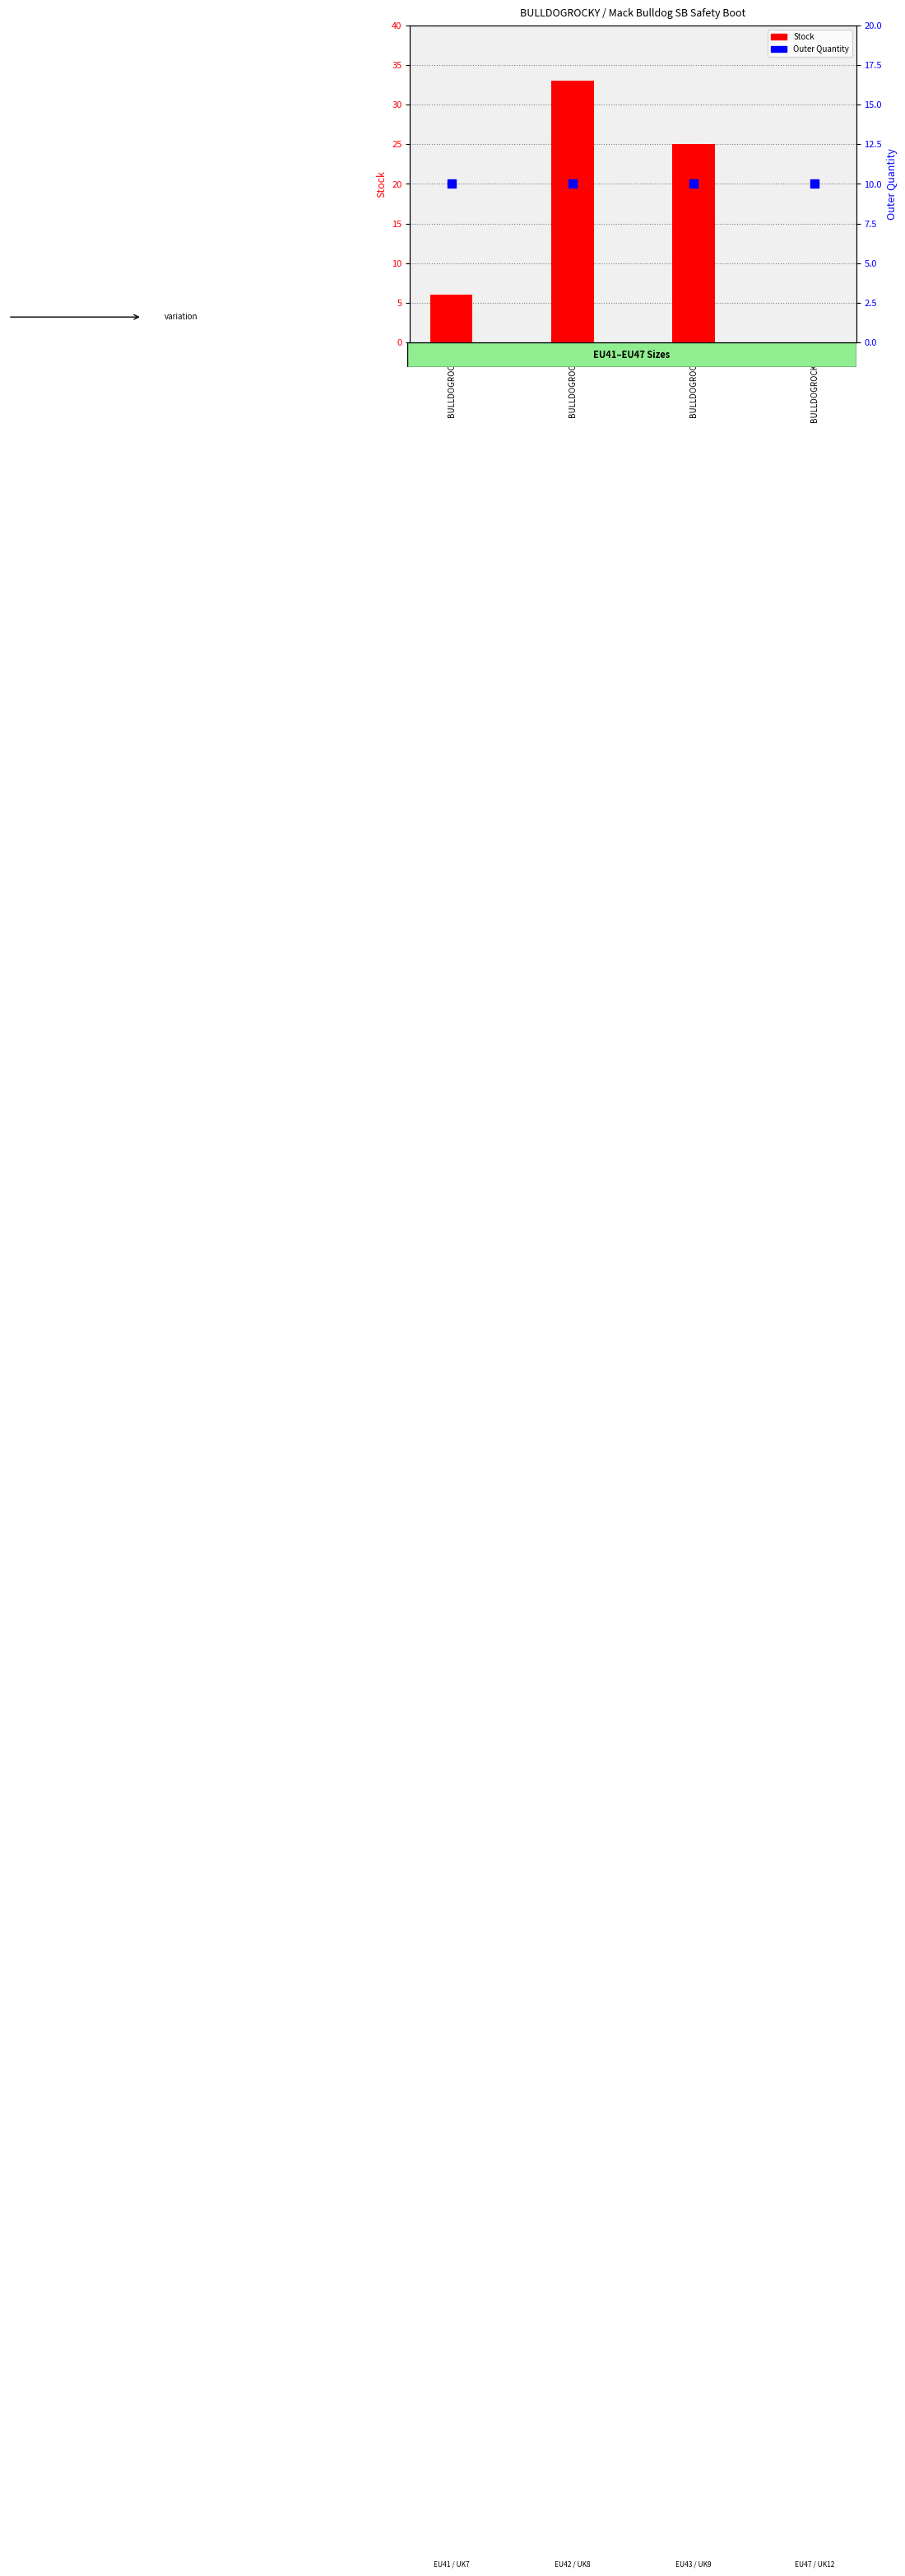

Which series reaches the maximum Y coordinate?

Stock